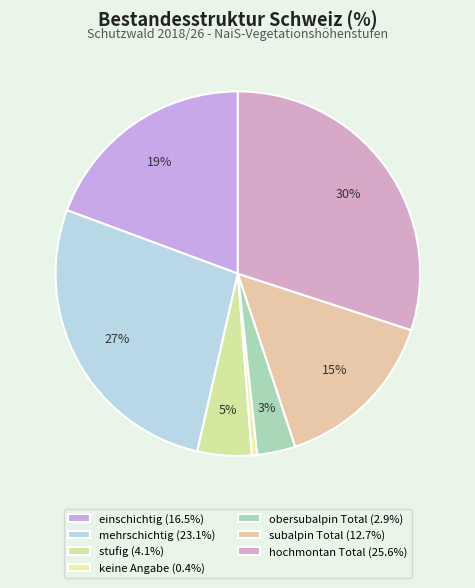

Is there any slice that represents more than half of the pie?

No